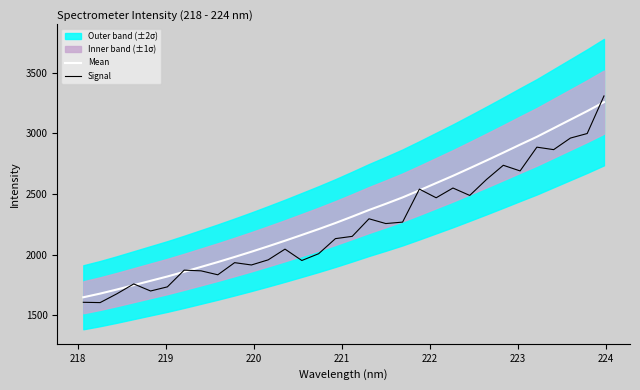

How many lines are shown in the chart?

2